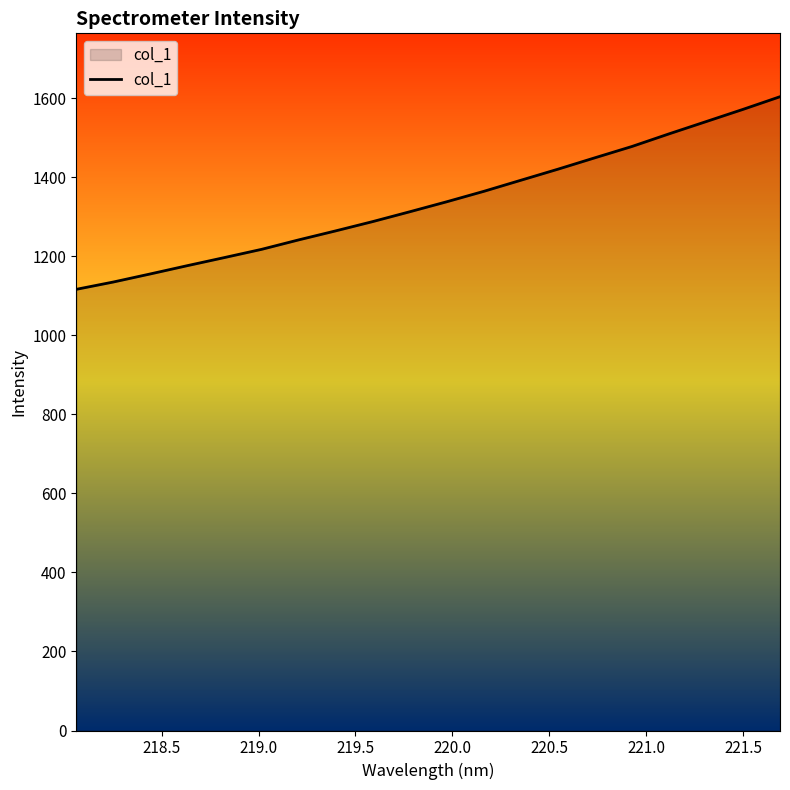

What is the minimum value shown in the chart?

1116.4